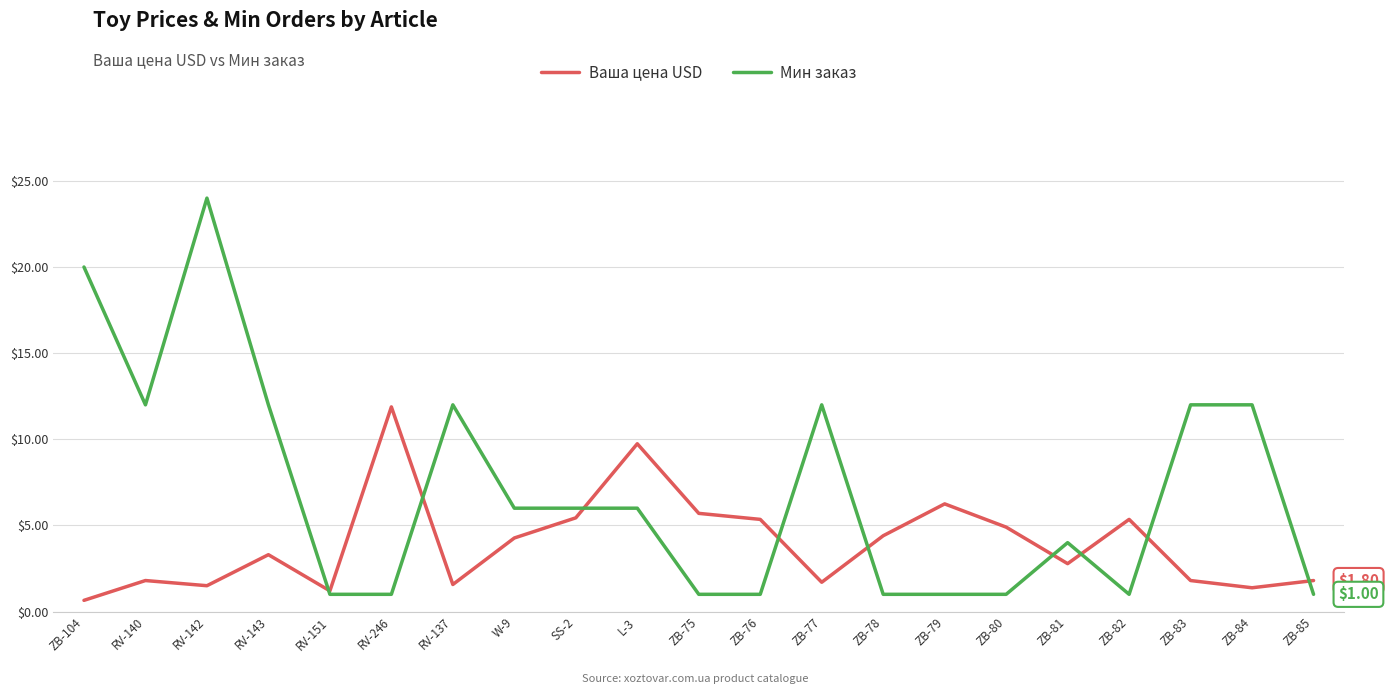

Which series has the largest range (max minus min)?

Мин заказ